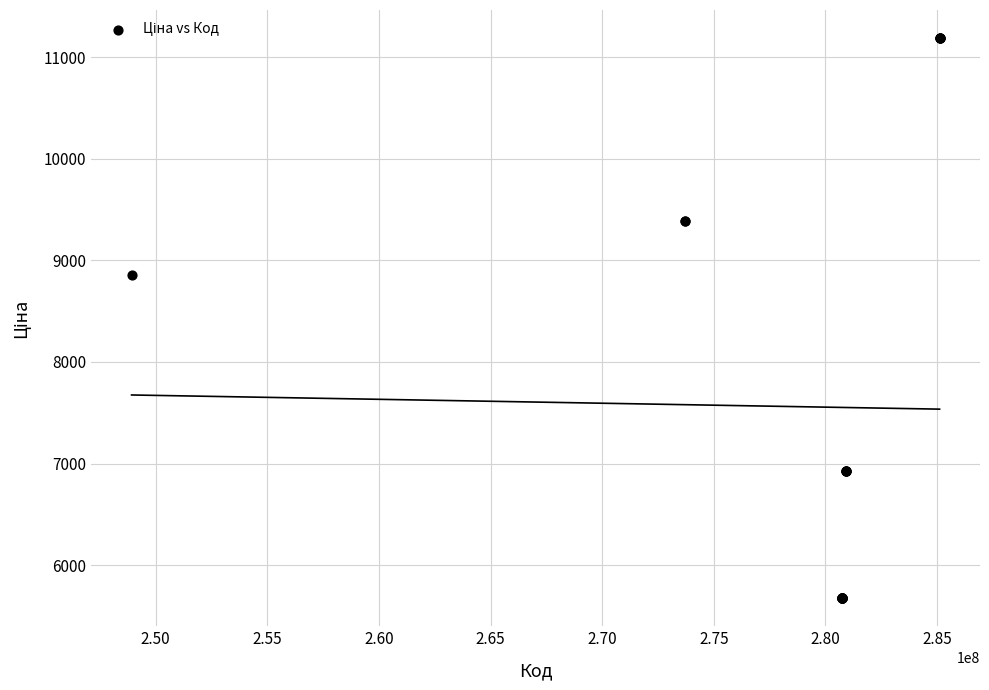

What Y value in the scatter plot is closest to 8430?

8856.7